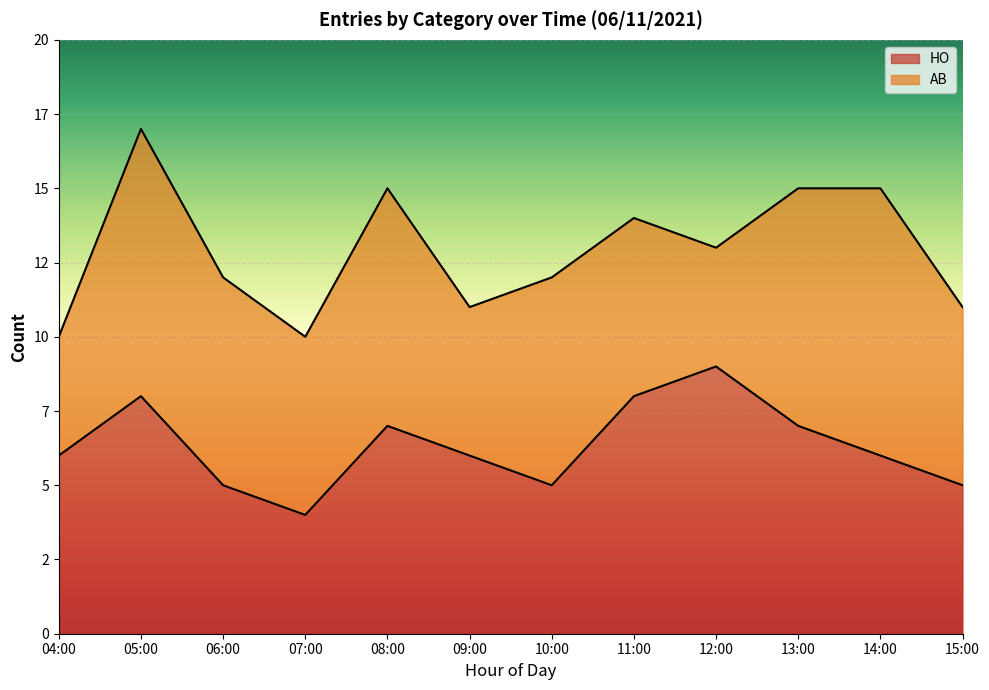

How many interior local valleys (lower than both neighbors) does the data have?

2